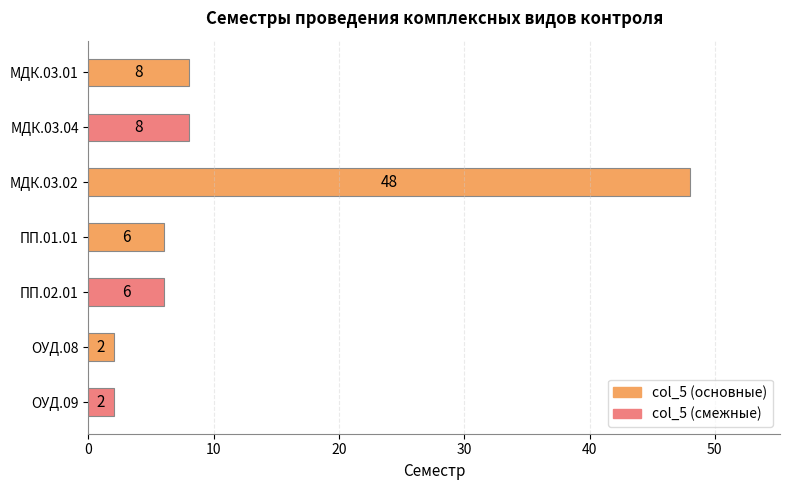

What is the minimum value shown in the chart?

2